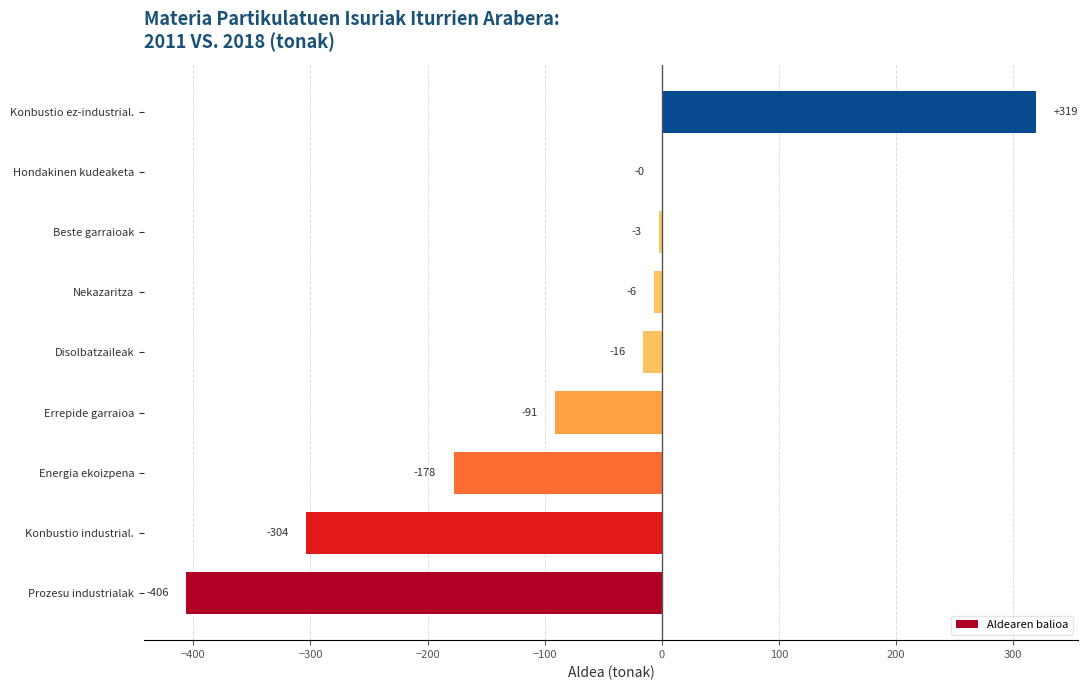

At which label is the value closest to -43?

Disolbatzaileak